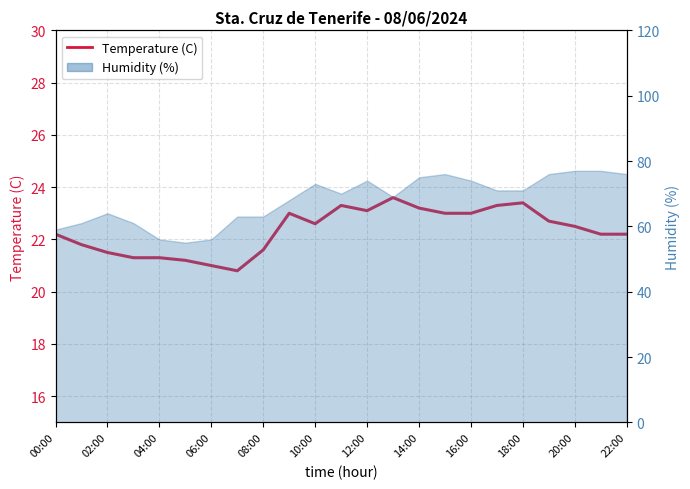

How many lines are shown in the chart?

1